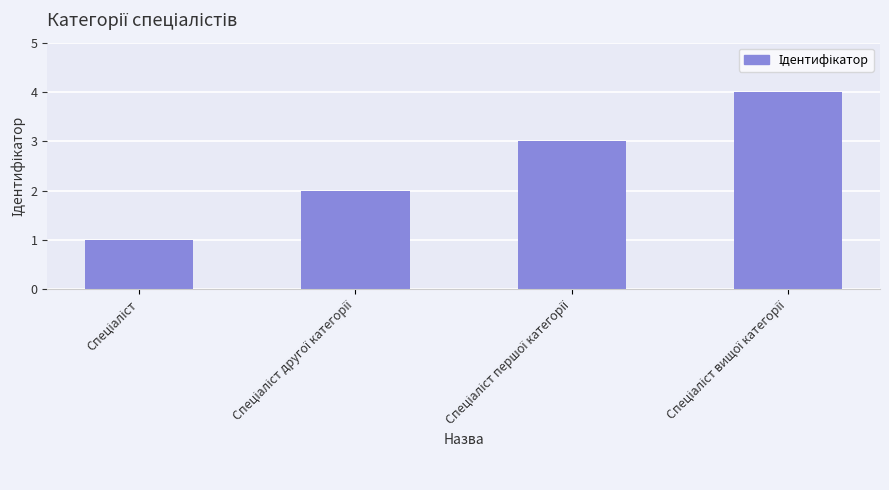

What is the maximum value shown in the chart?

4